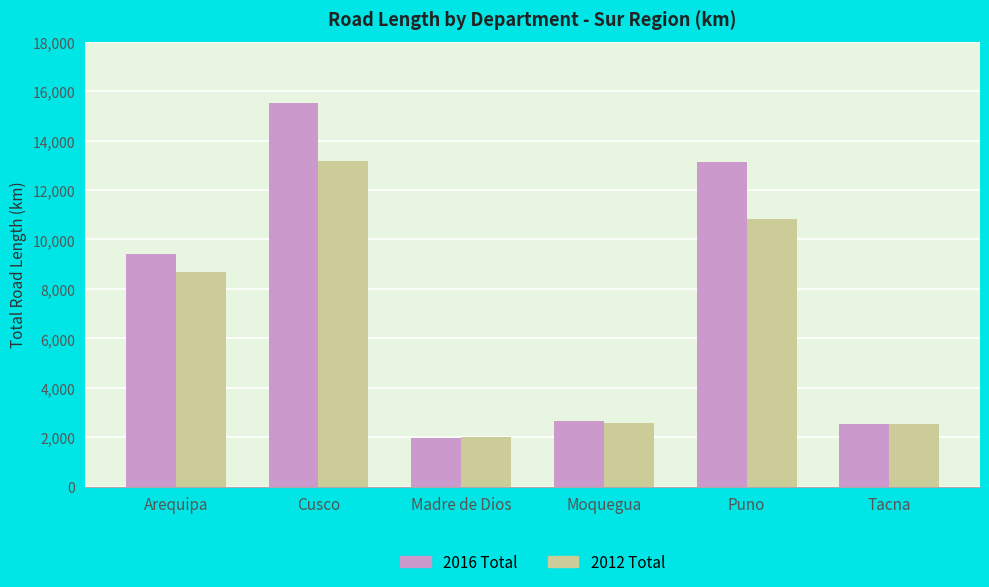

Rank the series by their maximum value, from highest to lowest.

2016 Total, 2012 Total